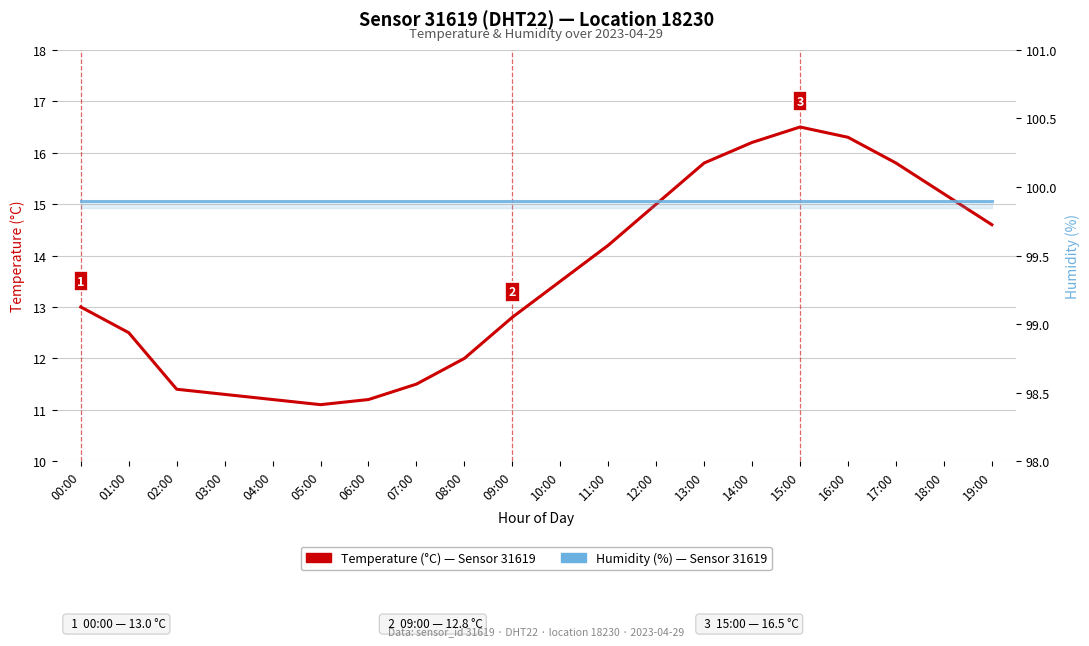

Is this an area chart (filled region under the line)?

No